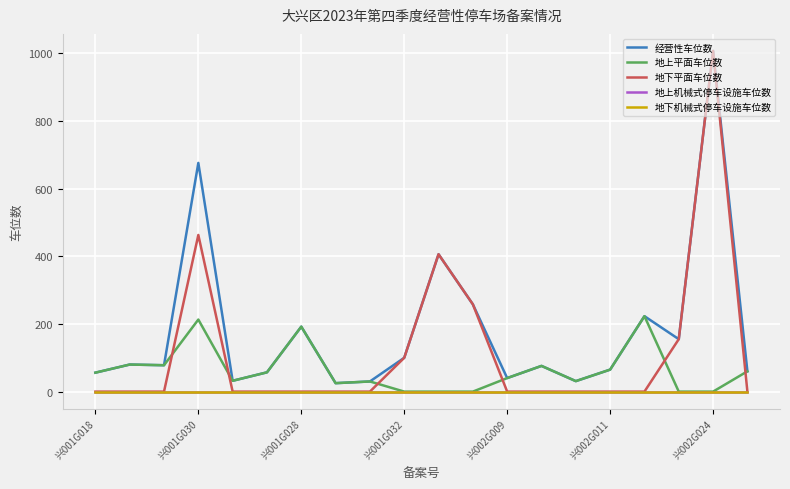

Does the chart have visible grid lines?

Yes